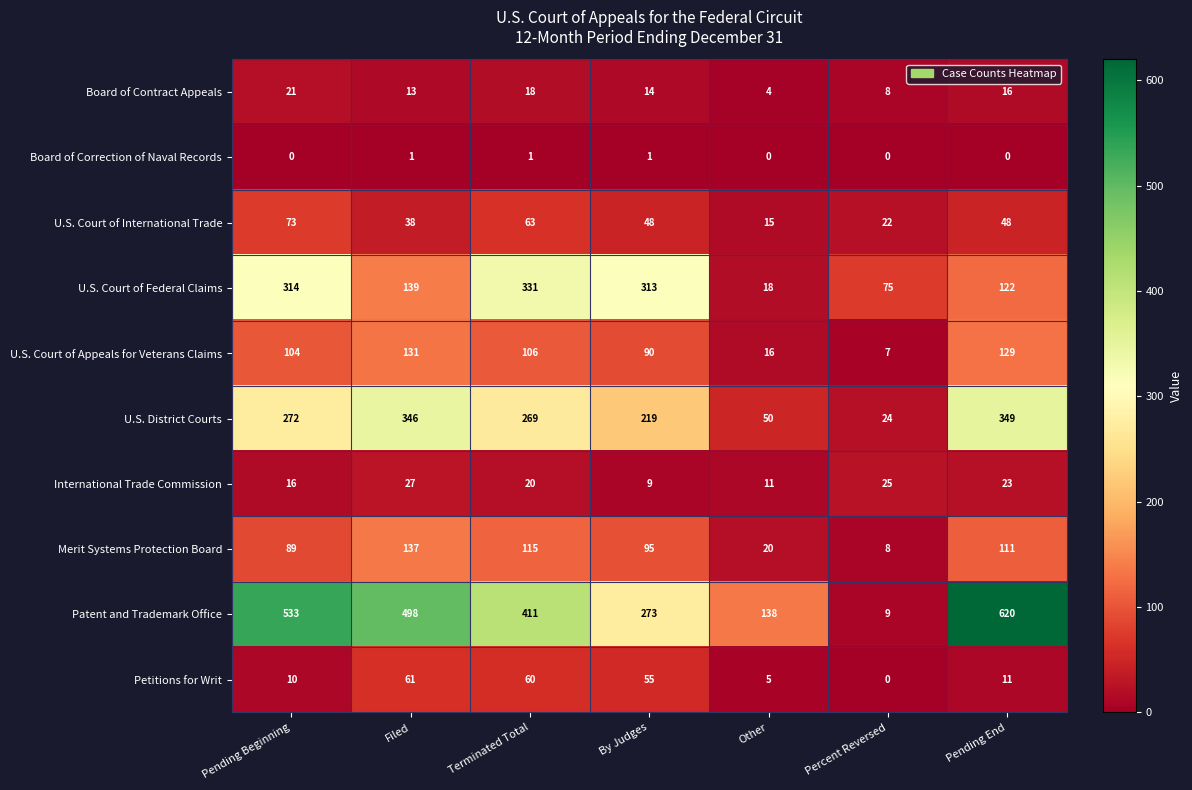

What is the average value of the Petitions for Writ series?

29